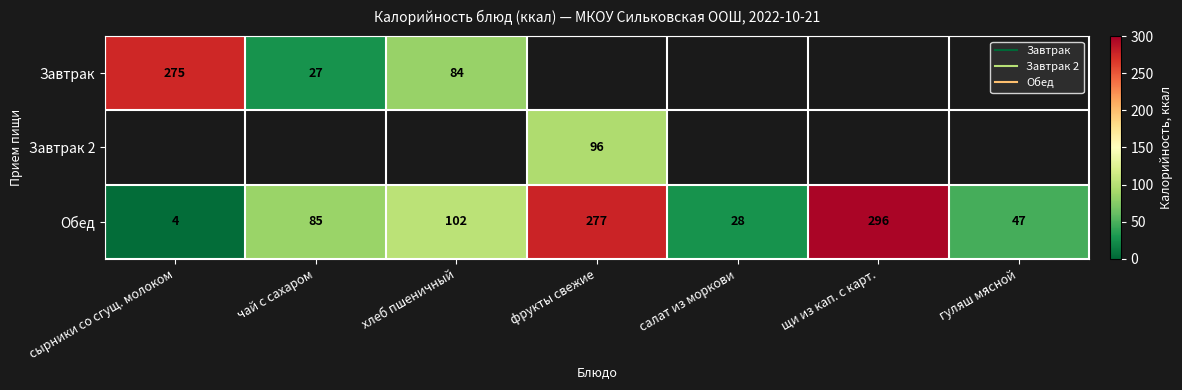

The value of Обед at чай с сахаром is 17.5. True or false?

False